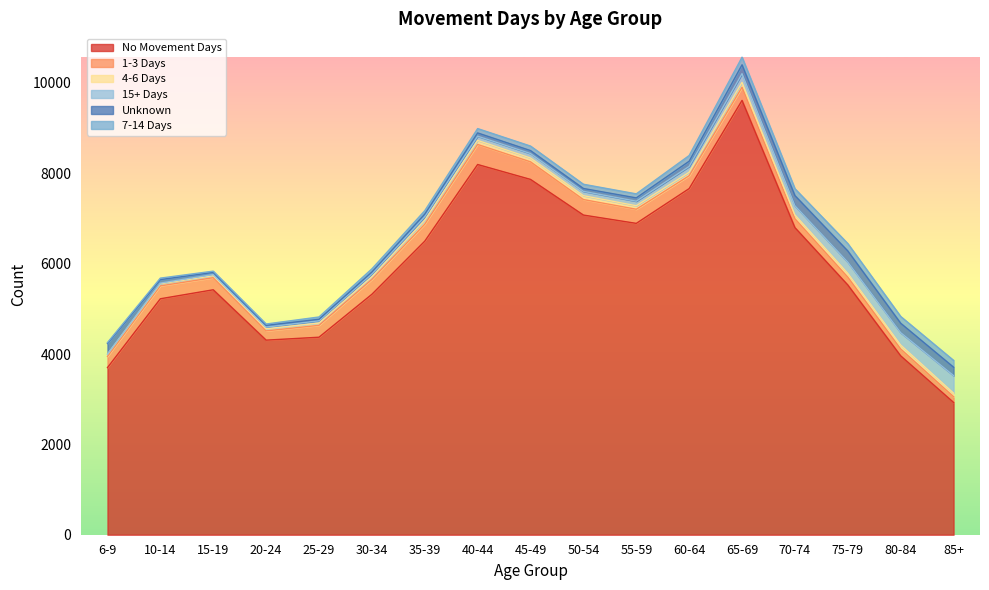

Reading right to left, transcribe all the data shown in this chart.

No Movement Days: 2928	3959	5528	6798	9614	7662	6892	7076	7865	8195	6498	5322	4372	4307	5422	5223	3699
1-3 Days: 127	152	173	196	291	285	313	343	389	444	376	330	263	205	268	285	248
4-6 Days: 79	88	85	86	108	76	77	86	85	89	87	58	50	46	44	45	46
15+ Days: 389	274	248	202	193	130	101	96	99	94	80	62	51	37	26	16	5
Unknown: 185	208	247	225	196	115	73	63	65	72	56	43	33	39	47	78	236
7-14 Days: 151	150	164	152	168	126	89	94	100	96	76	70	51	30	27	33	19